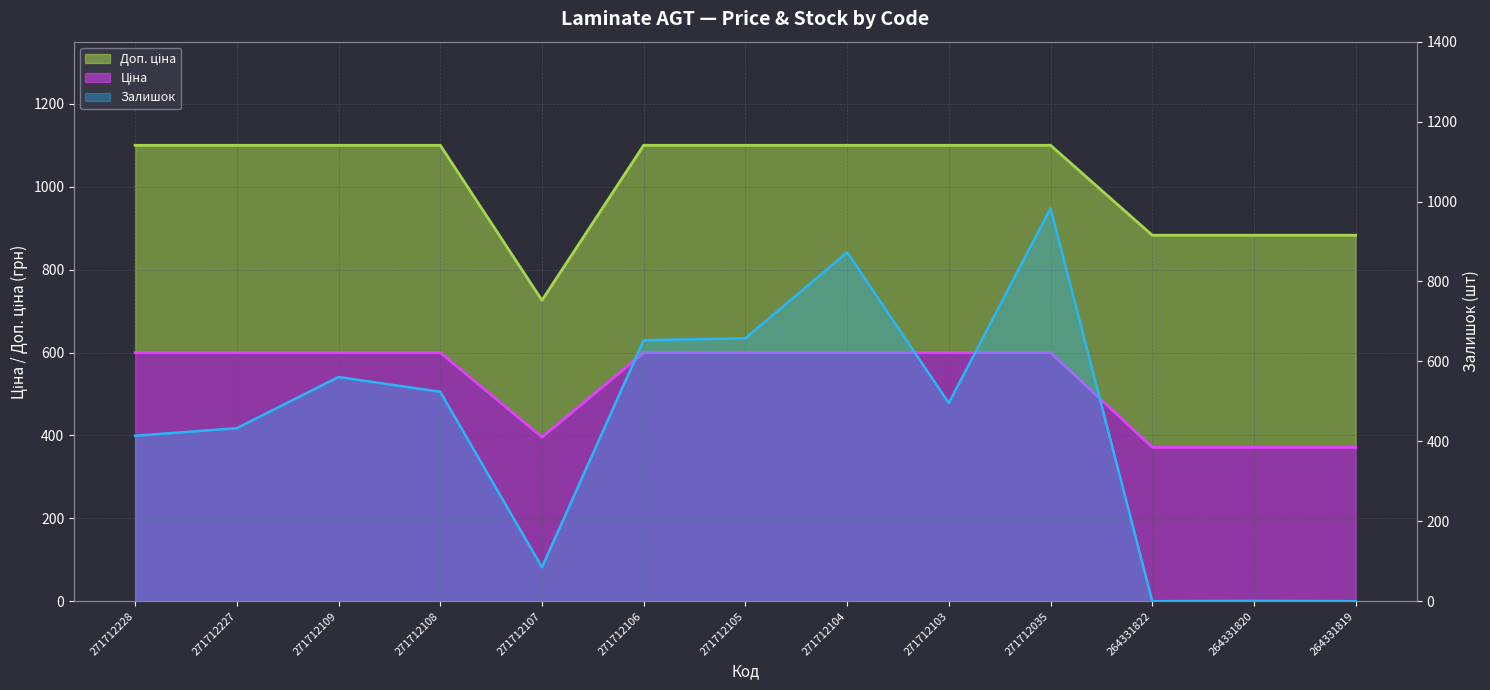

What are all the series names shown in the legend?

Ціна, Доп. ціна, Залишок